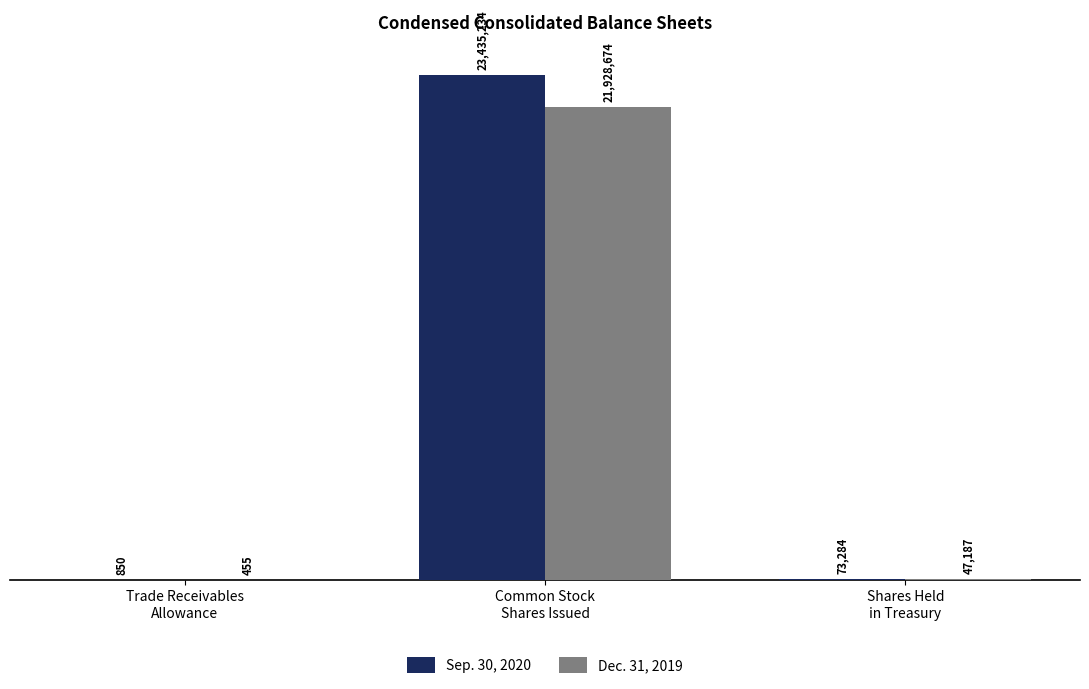

Which series has the largest range (max minus min)?

Sep. 30, 2020